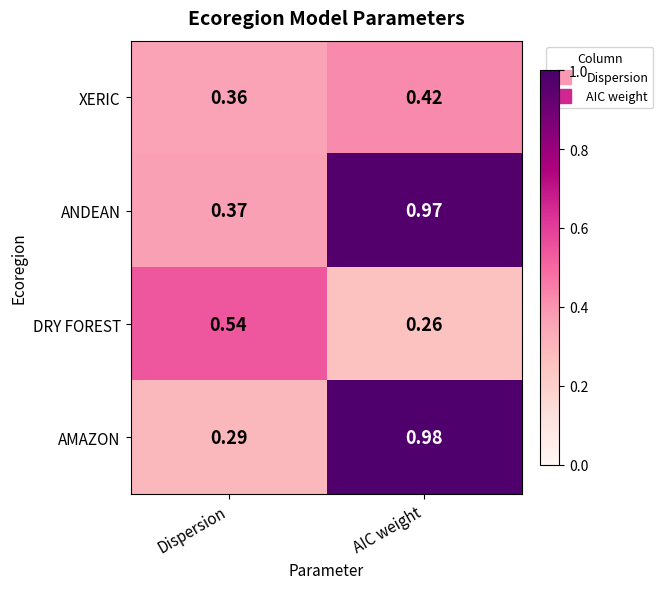

At how many categories does at least one series exceed 0?

2